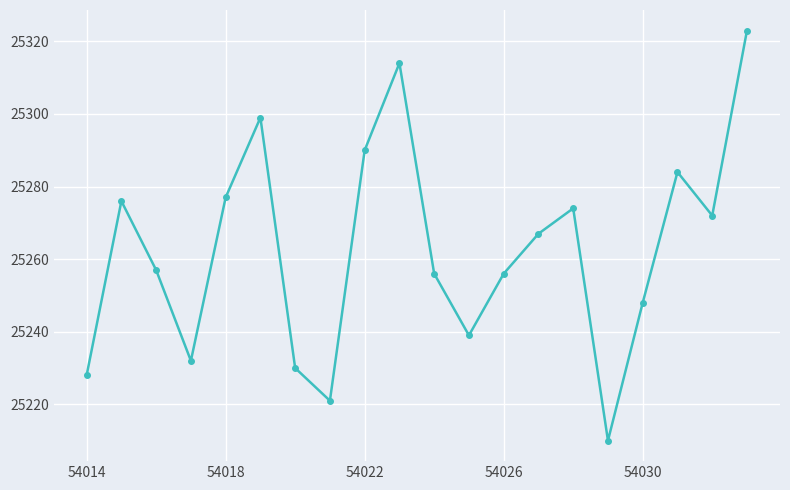

Reading left to right, what are all the values shown in this chart?

25228	25276	25257	25232	25277	25299	25230	25221	25290	25314	25256	25239	25256	25267	25274	25210	25248	25284	25272	25323